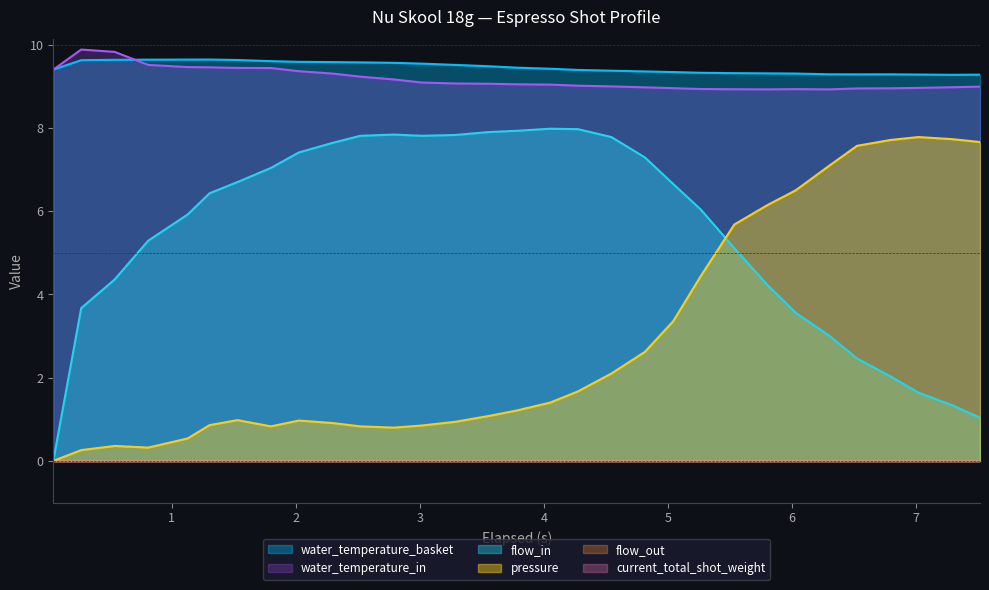

What is the difference between the maximum and minimum values in the flow_in series?

8.0